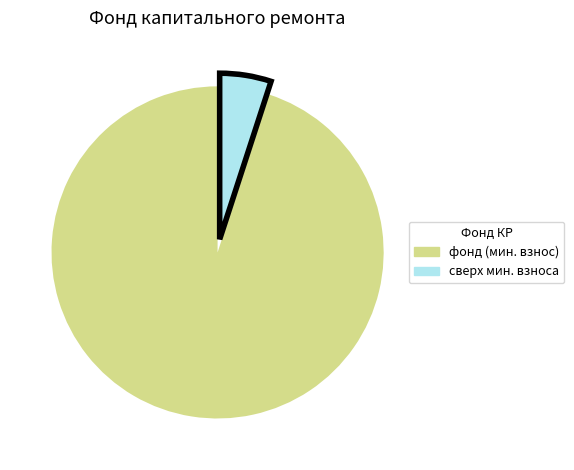

Between фонд (мин. взнос) and сверх мин. взноса, which is larger?

фонд (мин. взнос)